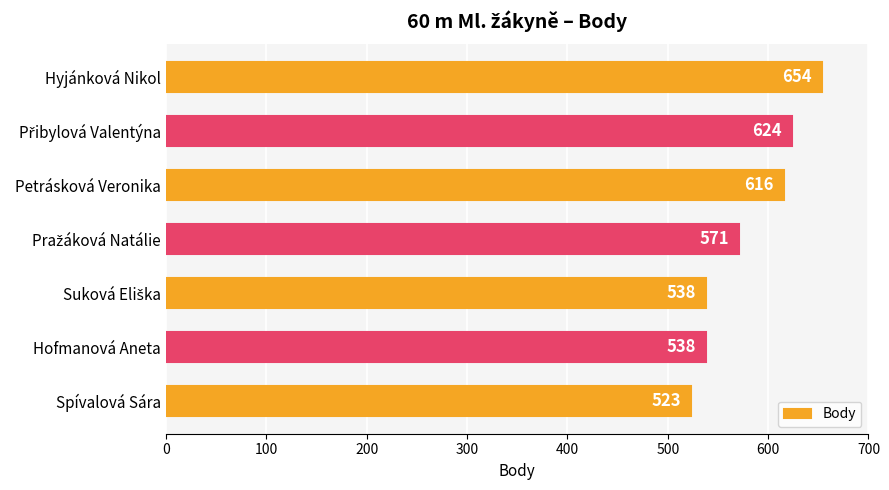

Approximately how many times larger is the value at Hofmanová Aneta compared to Petrásková Veronika?

0.9